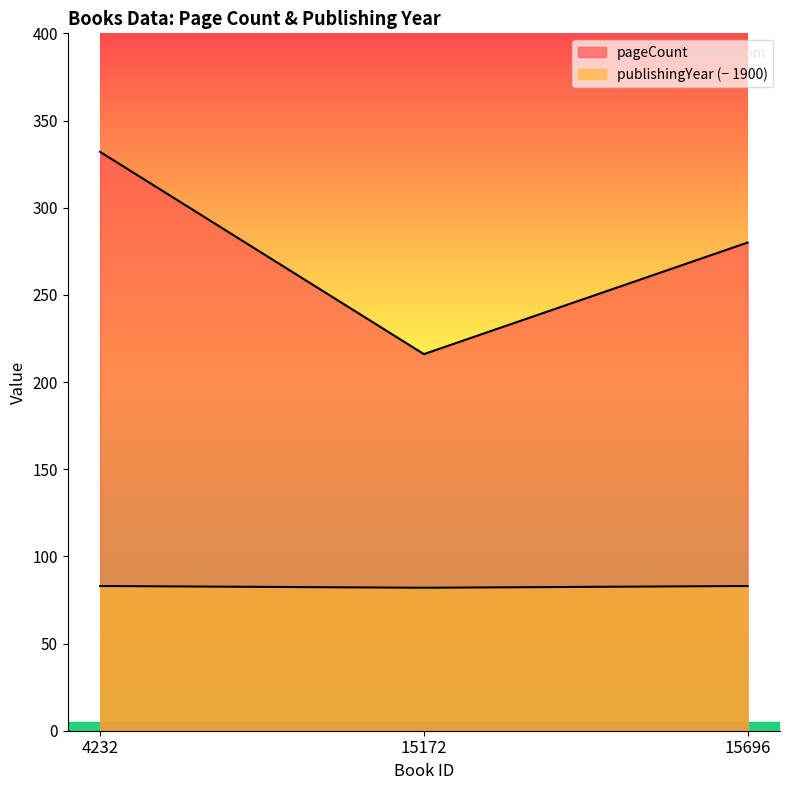

Rank the series at 15172 from lowest to highest value.

publishingYear, pageCount